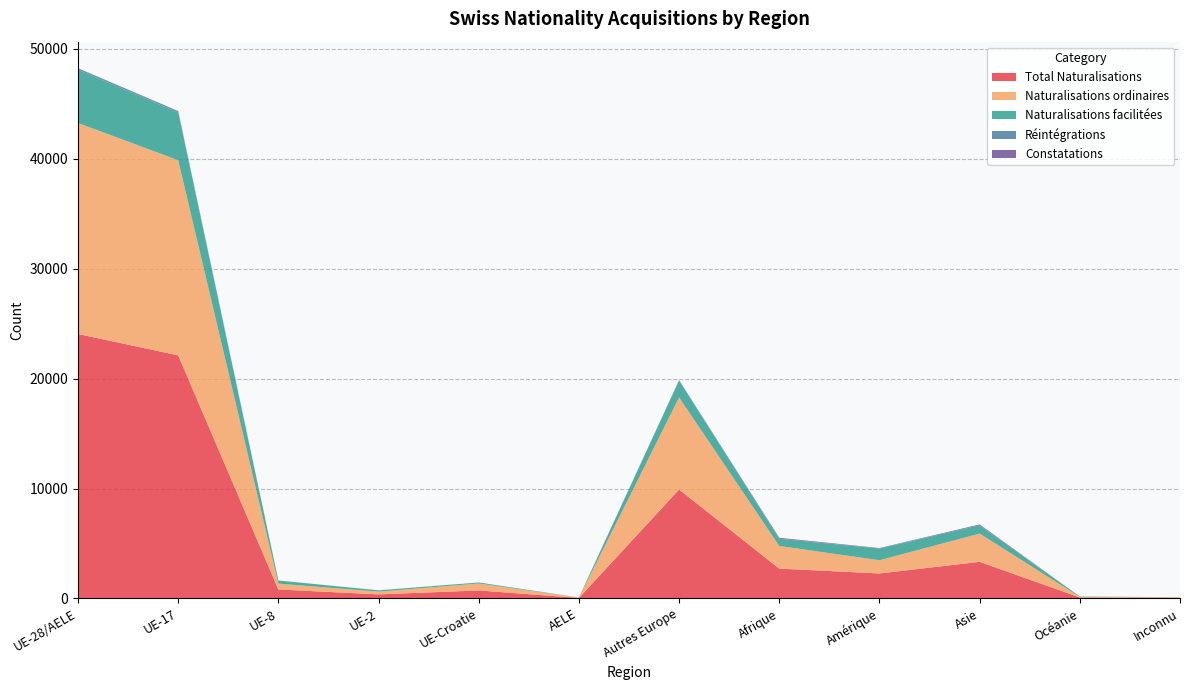

Reading left to right, transcribe all the data shown in this chart.

Total Naturalisations: 24063	22118	813	366	724	42	9908	2711	2270	3328	84	54
Naturalisations ordinaires: 19203	17760	530	251	634	28	8378	2061	1202	2572	48	44
Naturalisations facilitées: 4844	4346	283	115	90	10	1530	650	1067	756	36	10
Réintégrations: 128	116	5	4	2	1	31	16	19	7	2	0
Constatations: 16	14	1	1	0	0	24	78	25	69	0	0